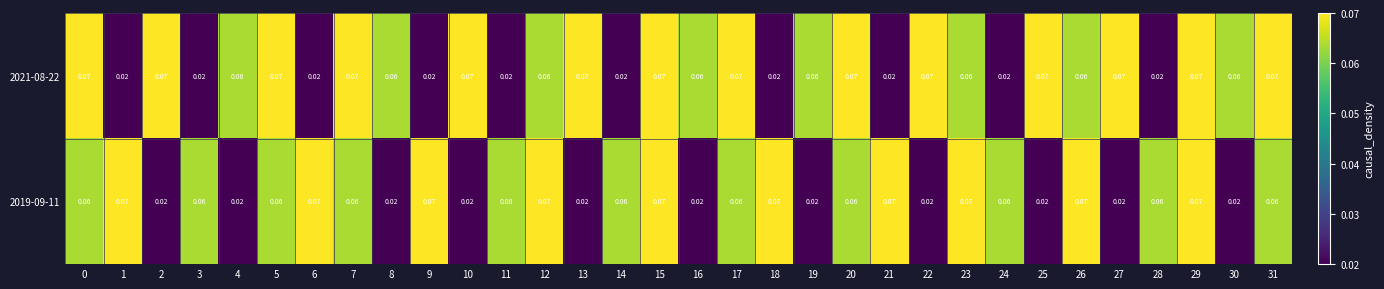

At which category is the sum across all series the highest?

15